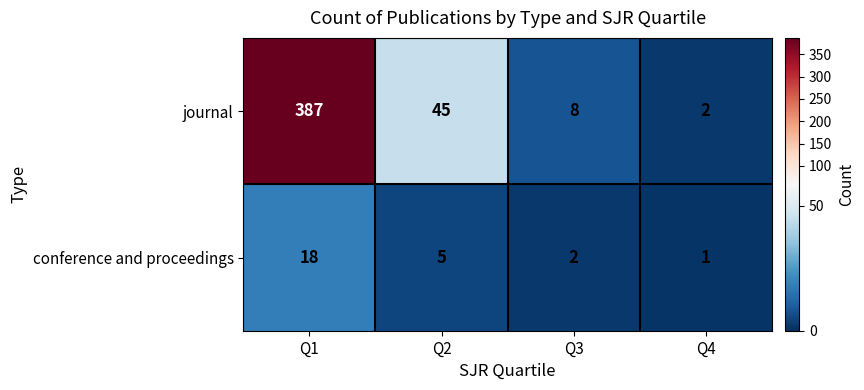

Where does the conference and proceedings series first go above 5?

Q1